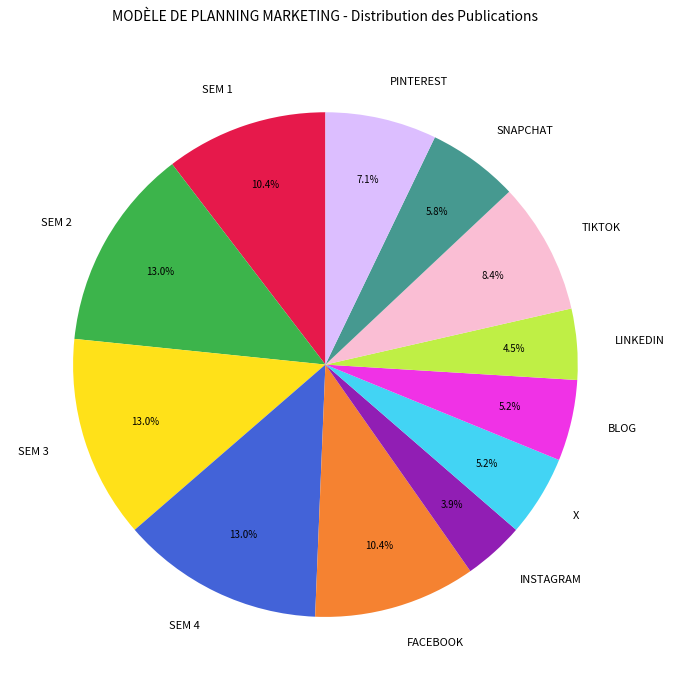

Does any single category account for the majority?

No